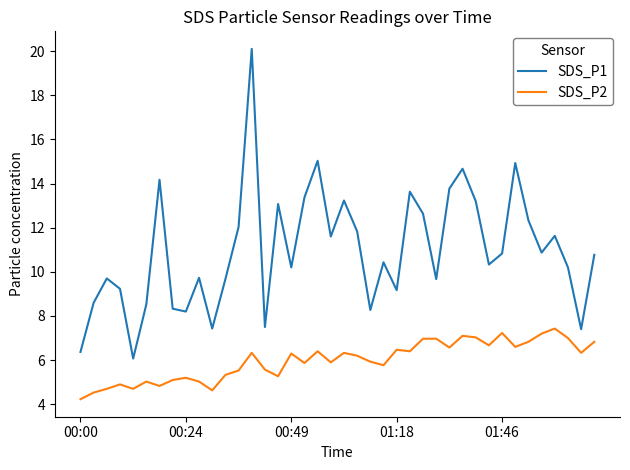

True or false: SDS_P2 and SDS_P1 cross at least once.

False